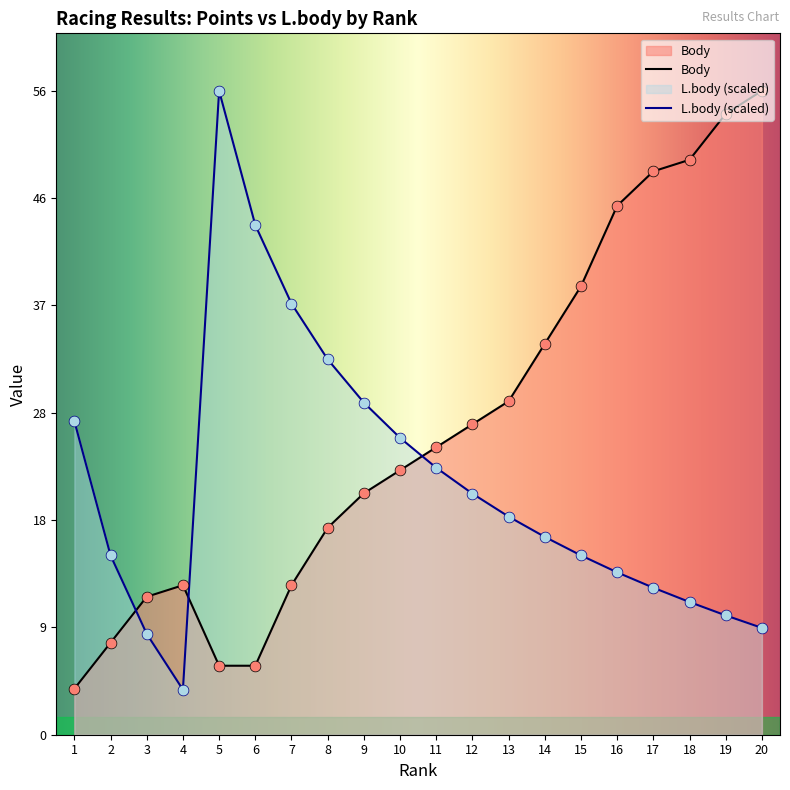

What is the total value across all series at 7?

50.5